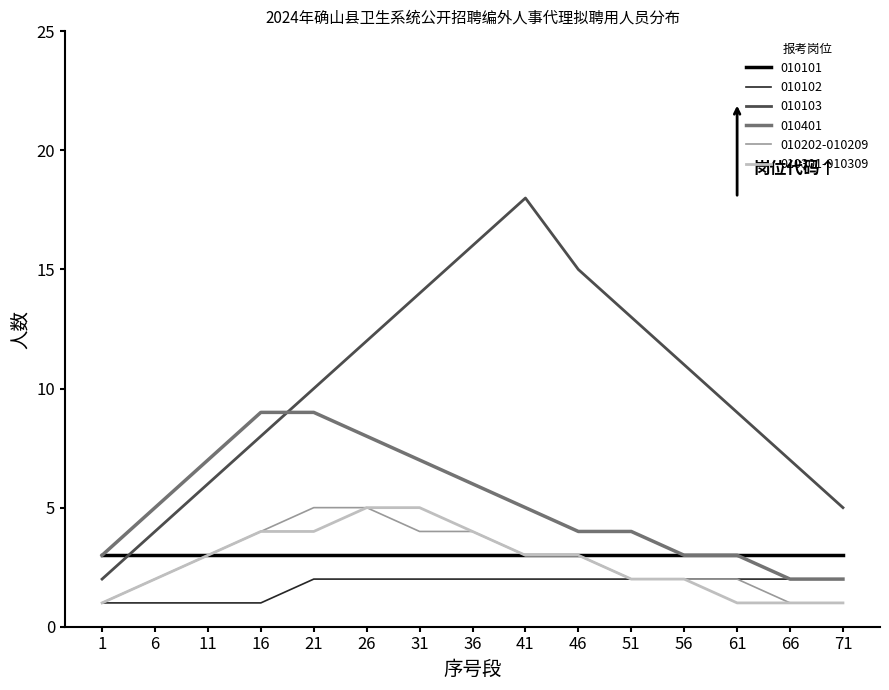

What is the spread (max minus min) of values at 21?

8